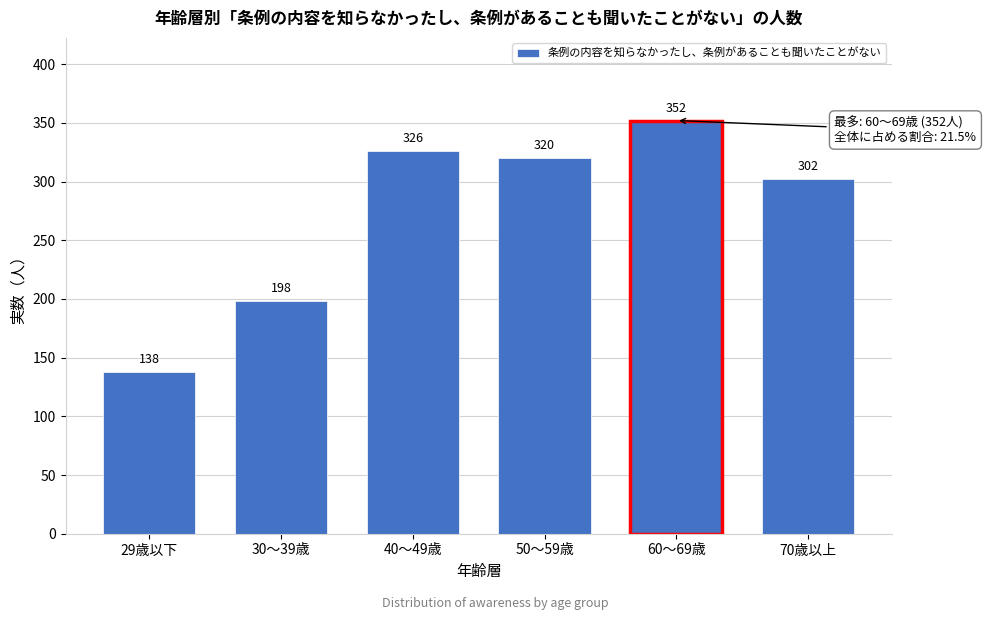

Reading right to left, list all the values displayed in this chart.

302	352	320	326	198	138